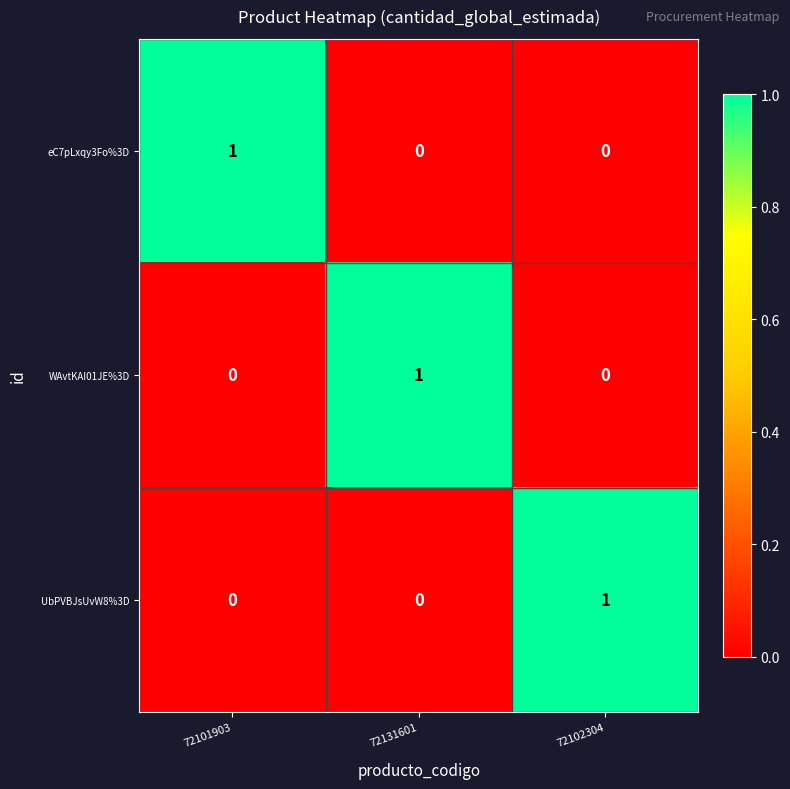

Reading right to left, list all the values displayed in this chart.

eC7pLxqy3Fo%3D: 72102304=0	72131601=0	72101903=1
WAvtKAI01JE%3D: 72102304=0	72131601=1	72101903=0
UbPVBJsUvW8%3D: 72102304=1	72131601=0	72101903=0